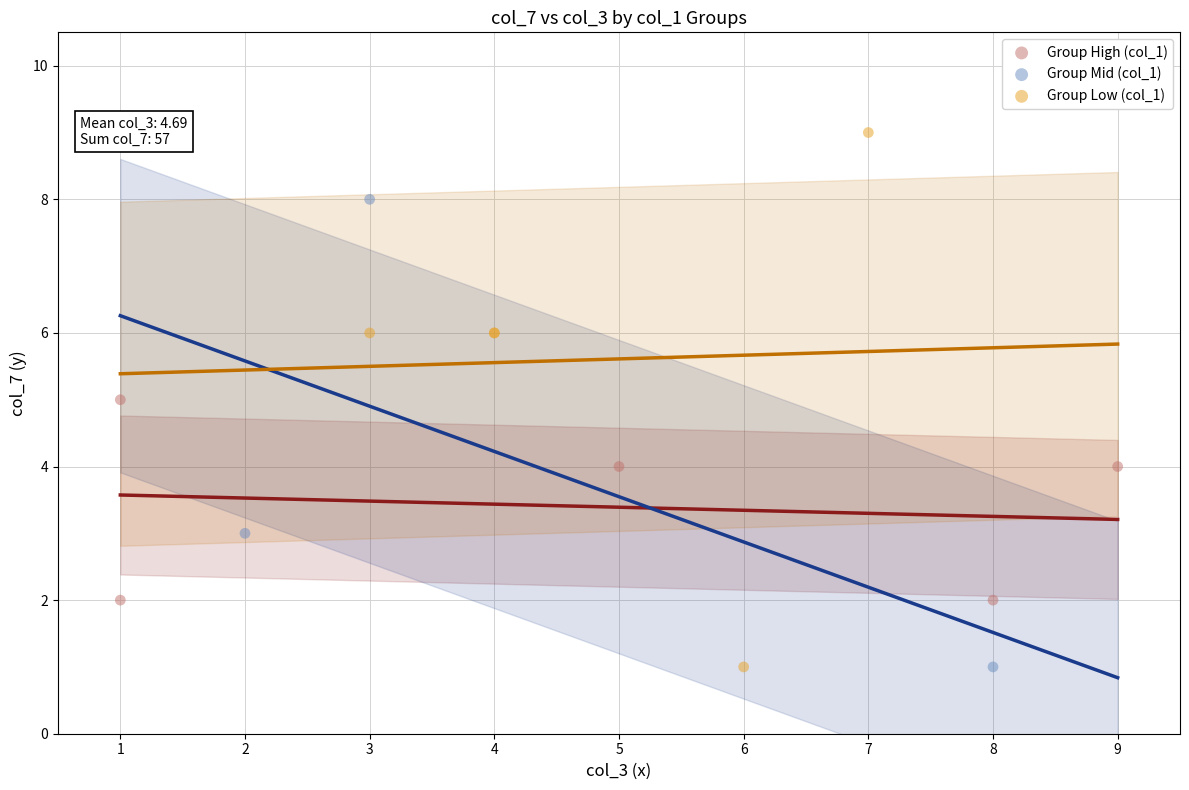

Which series reaches the maximum Y coordinate?

Group Low (col_1)